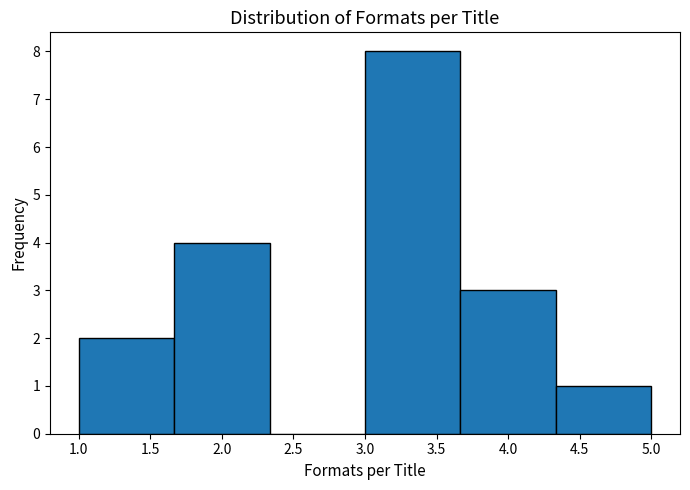

Which range on the x-axis has the tallest bar?

3.00 to 3.65